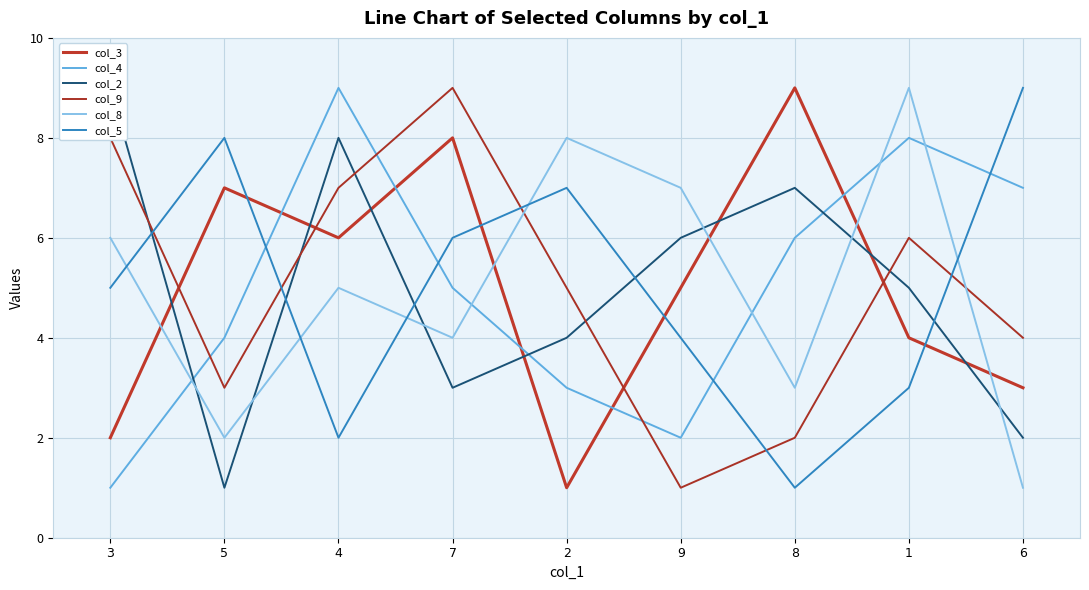

Reading right to left, list all the values displayed in this chart.

col_3: 6=3	1=4	8=9	9=5	2=1	7=8	4=6	5=7	3=2
col_4: 6=7	1=8	8=6	9=2	2=3	7=5	4=9	5=4	3=1
col_2: 6=2	1=5	8=7	9=6	2=4	7=3	4=8	5=1	3=9
col_9: 6=4	1=6	8=2	9=1	2=5	7=9	4=7	5=3	3=8
col_8: 6=1	1=9	8=3	9=7	2=8	7=4	4=5	5=2	3=6
col_5: 6=9	1=3	8=1	9=4	2=7	7=6	4=2	5=8	3=5